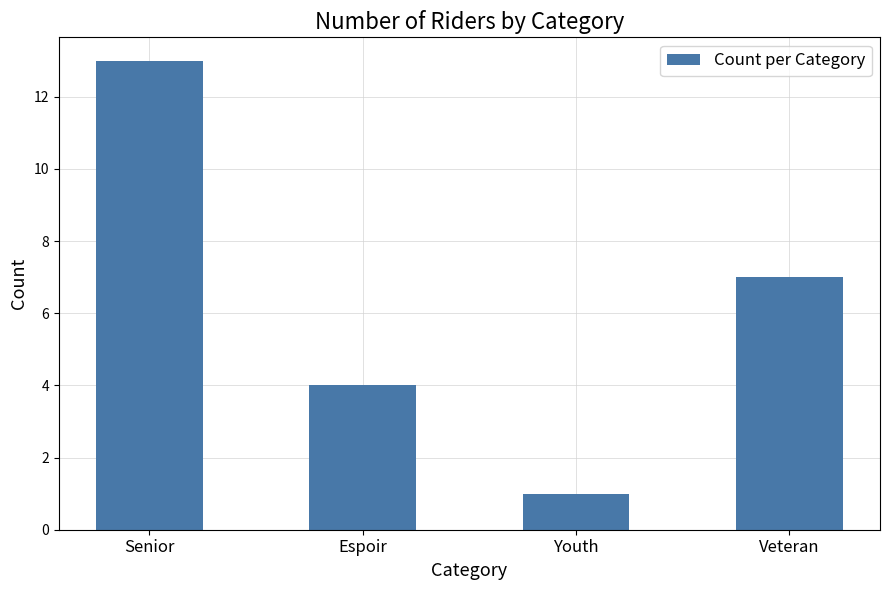

What is the average value?

6